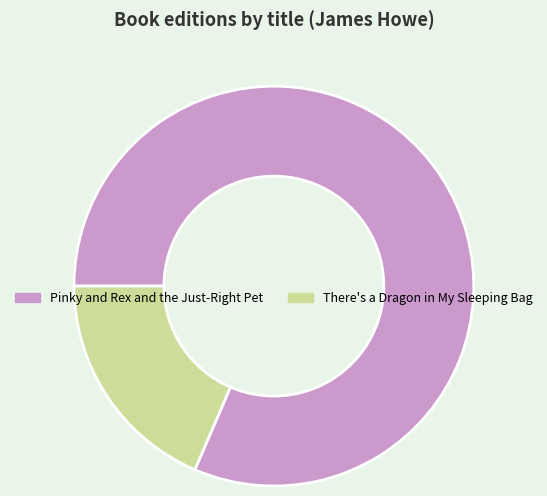

How many slices are in this pie chart?

2